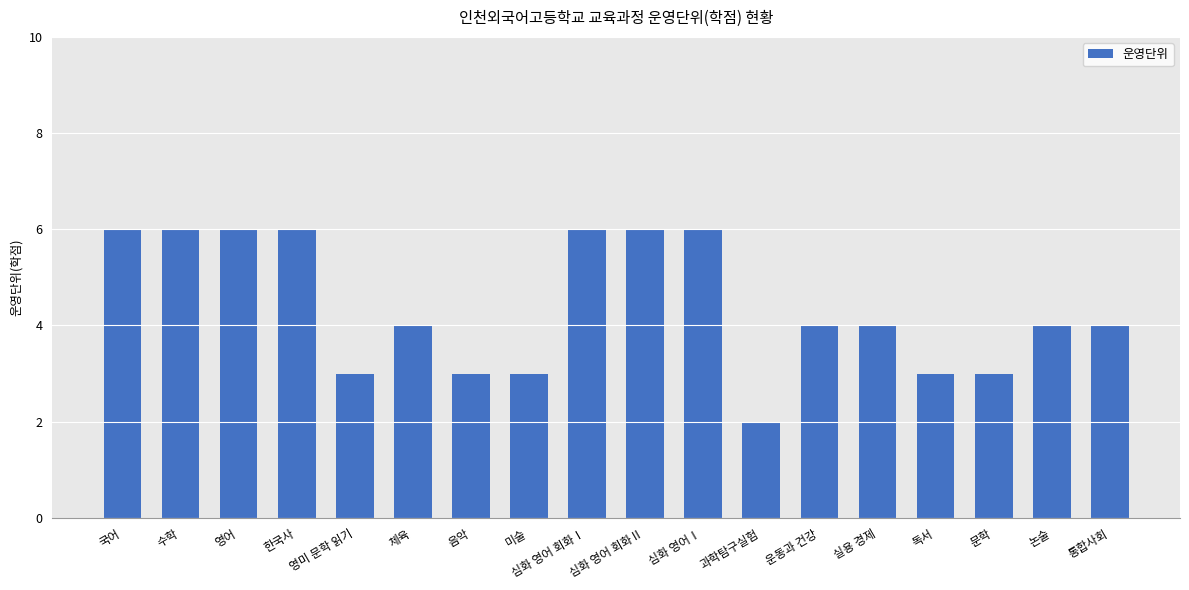

What is the difference between the maximum and minimum values?

4